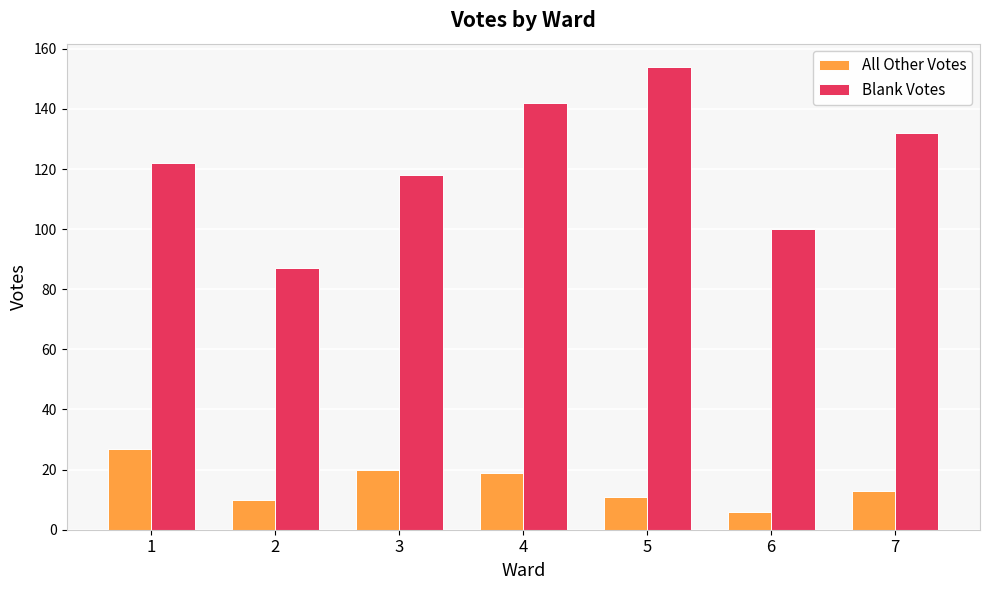

What are all the series names shown in the legend?

All Other Votes, Blank Votes